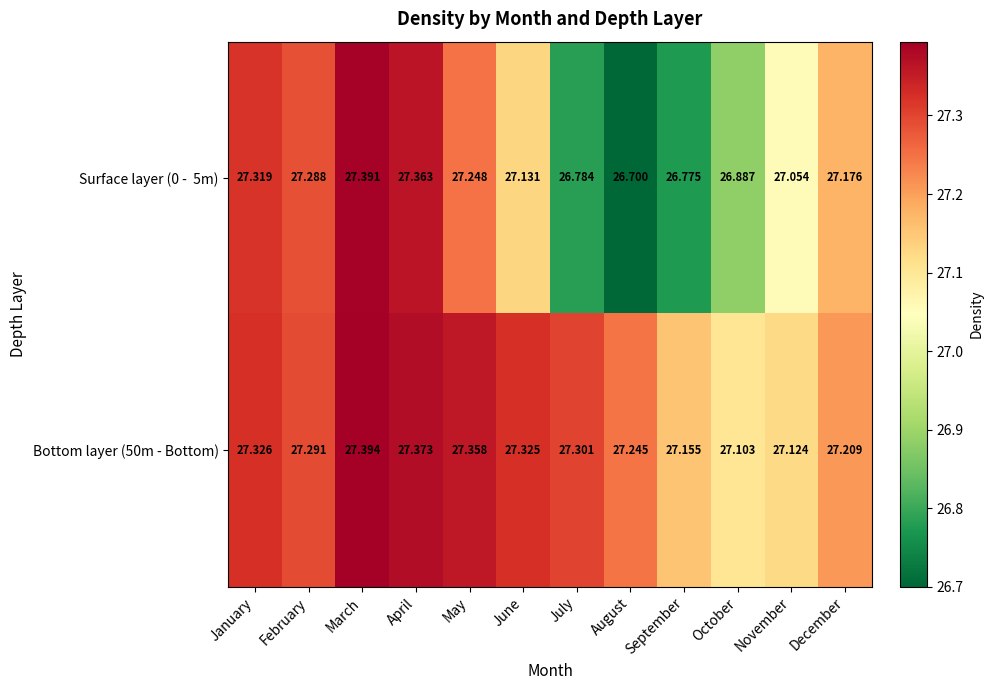

Which category has the lowest value across all series?

August